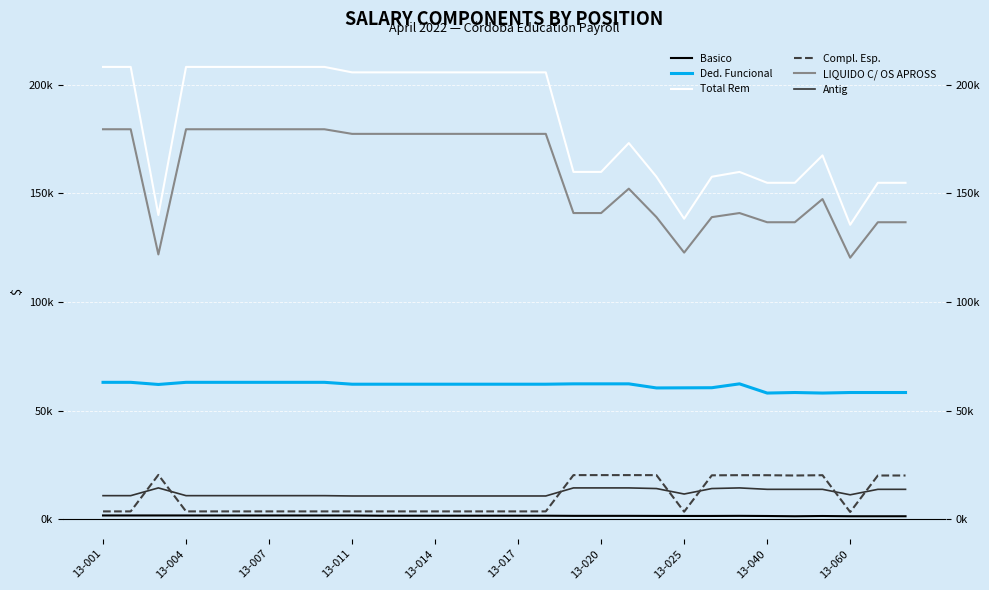

Which series has the largest total across all categories?

Total Rem